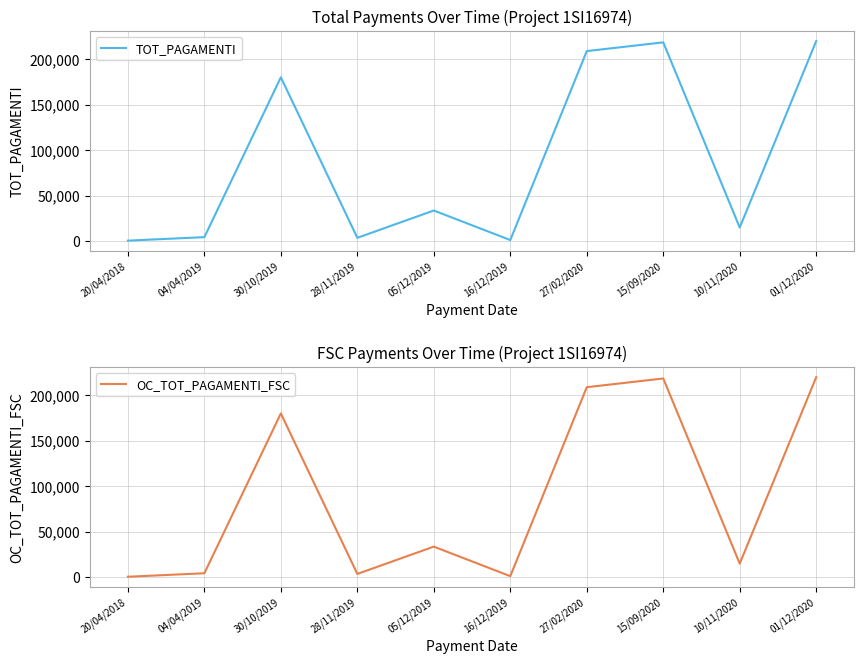

At which category does TOT_PAGAMENTI reach its first local peak?

30/10/2019